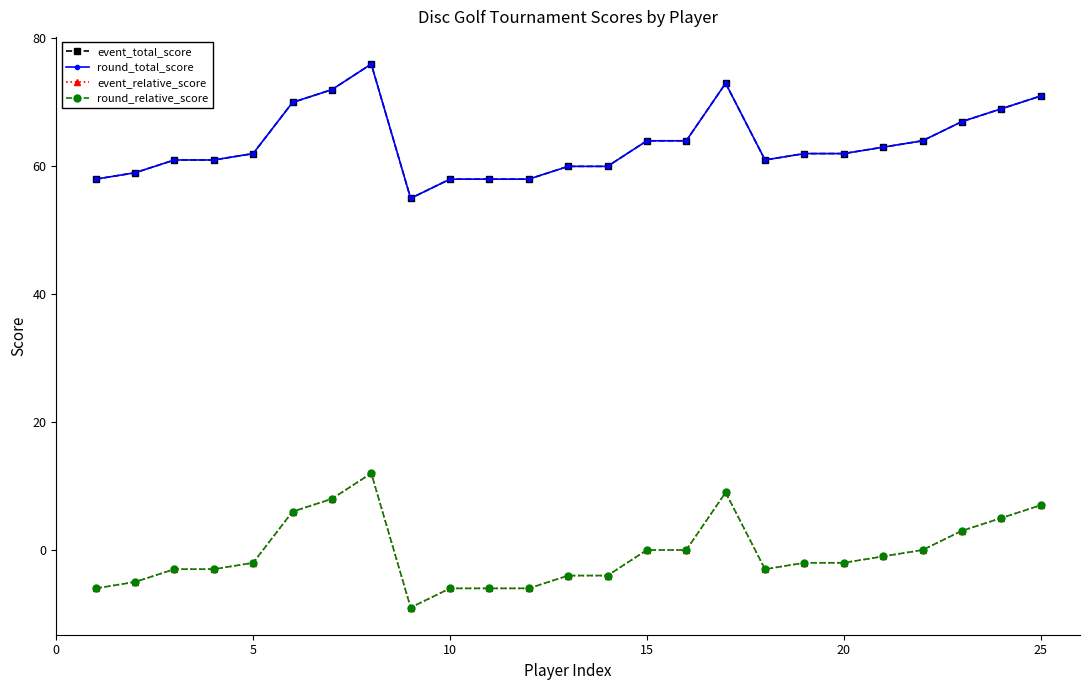

What is the greatest value displayed?

76